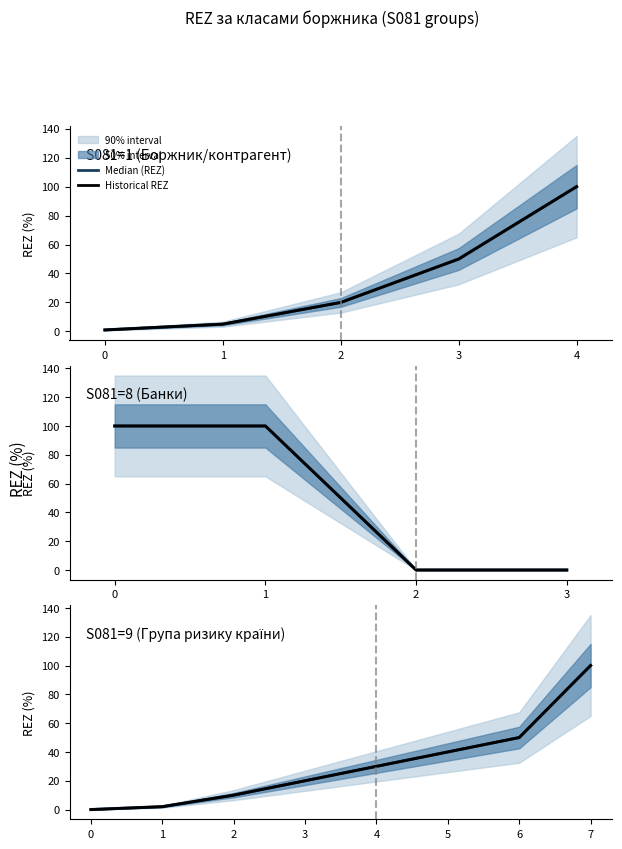

Is it true that Median (REZ) equals 15 at 6?

False